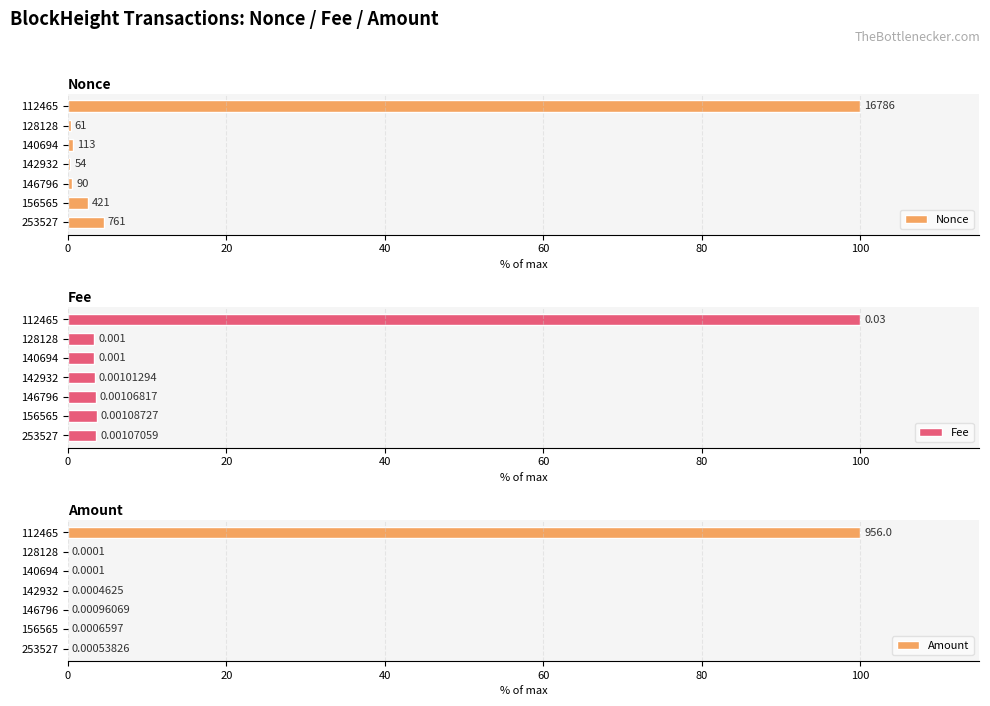

At which label does Amount reach its peak?

112465